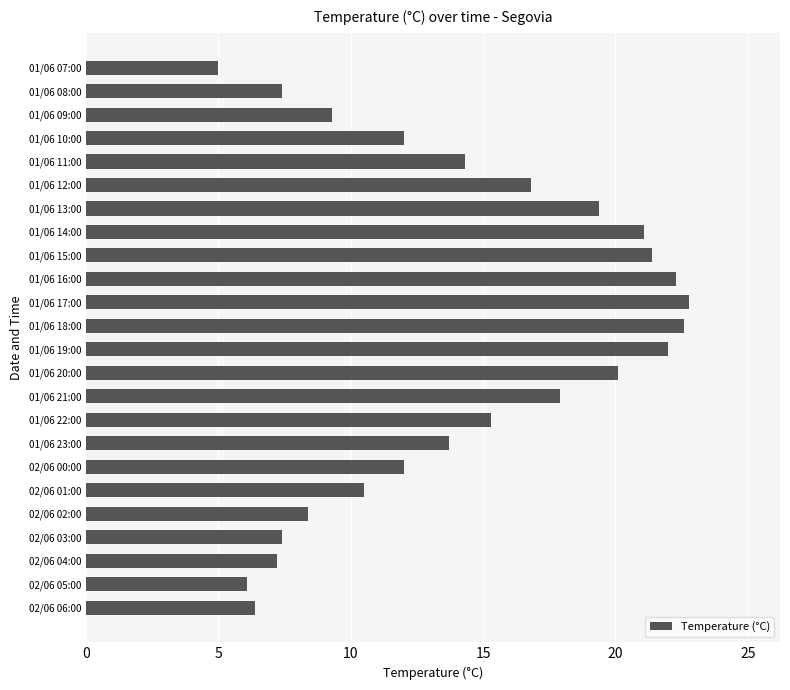

True or false: the data shows 8.1 at 01/06 17:00.

False